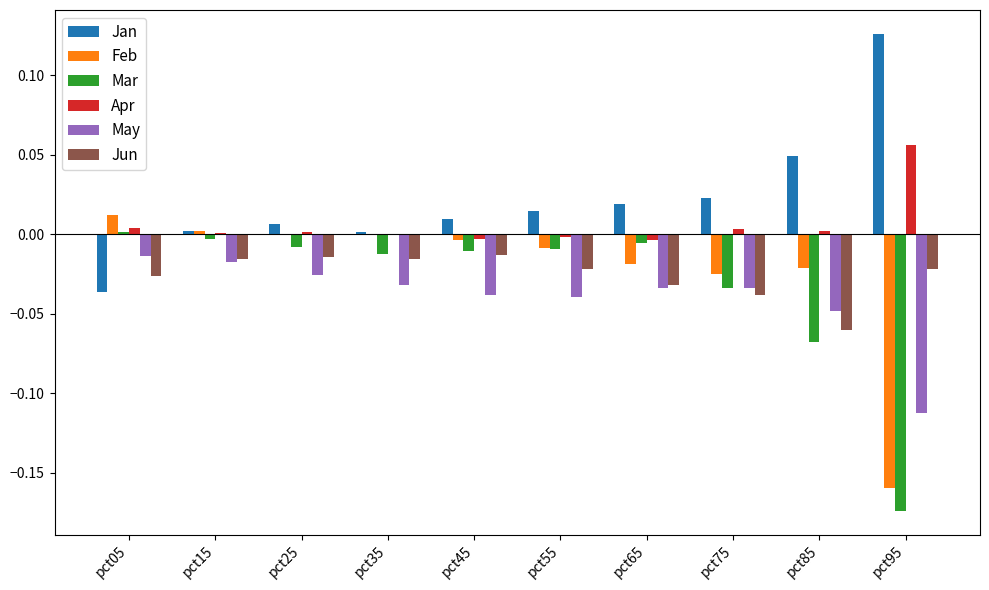

Is the value of Jun at pct85 greater than the value of Apr at pct45?

No